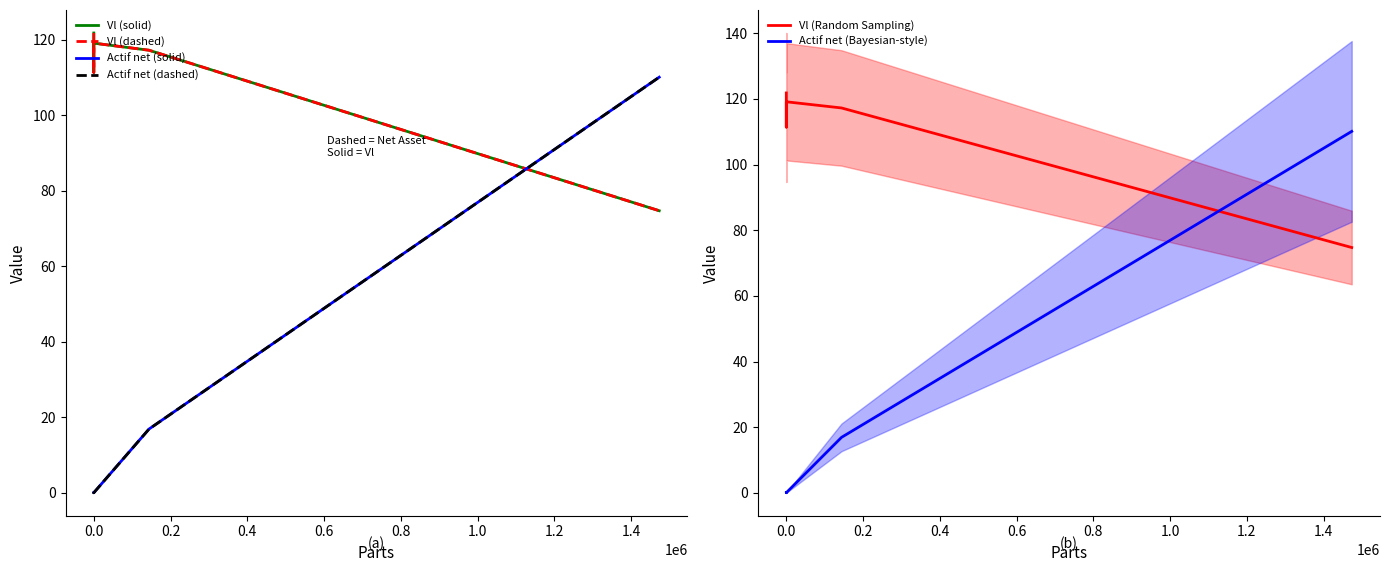

What is the spread (max minus min) of values at 0.4?

100.4